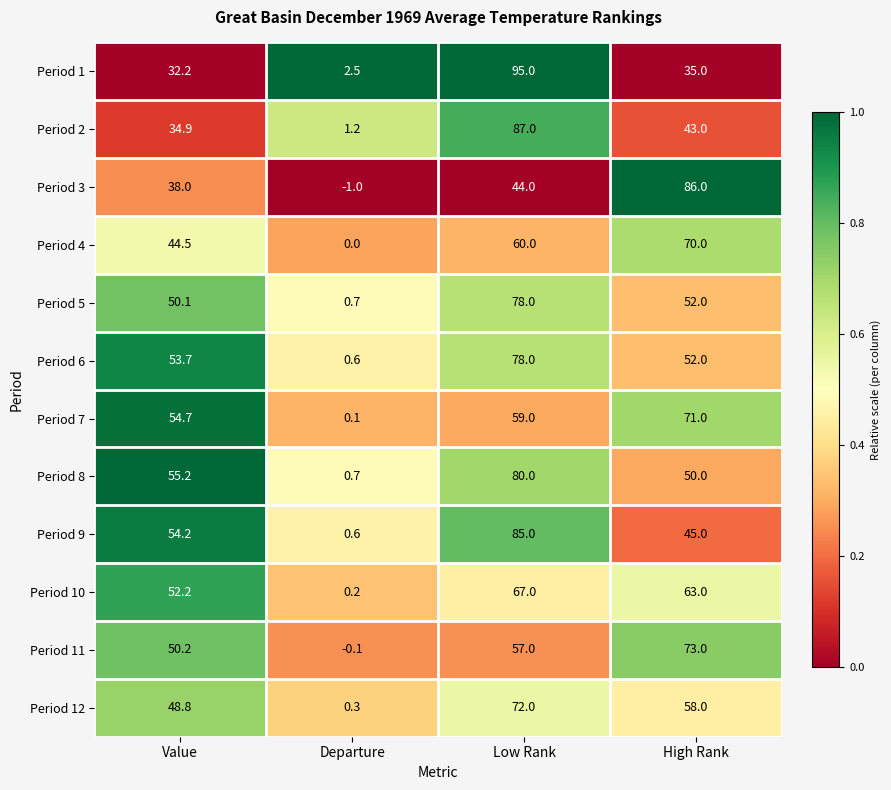

What is the spread (max minus min) of values at High Rank?

51.0